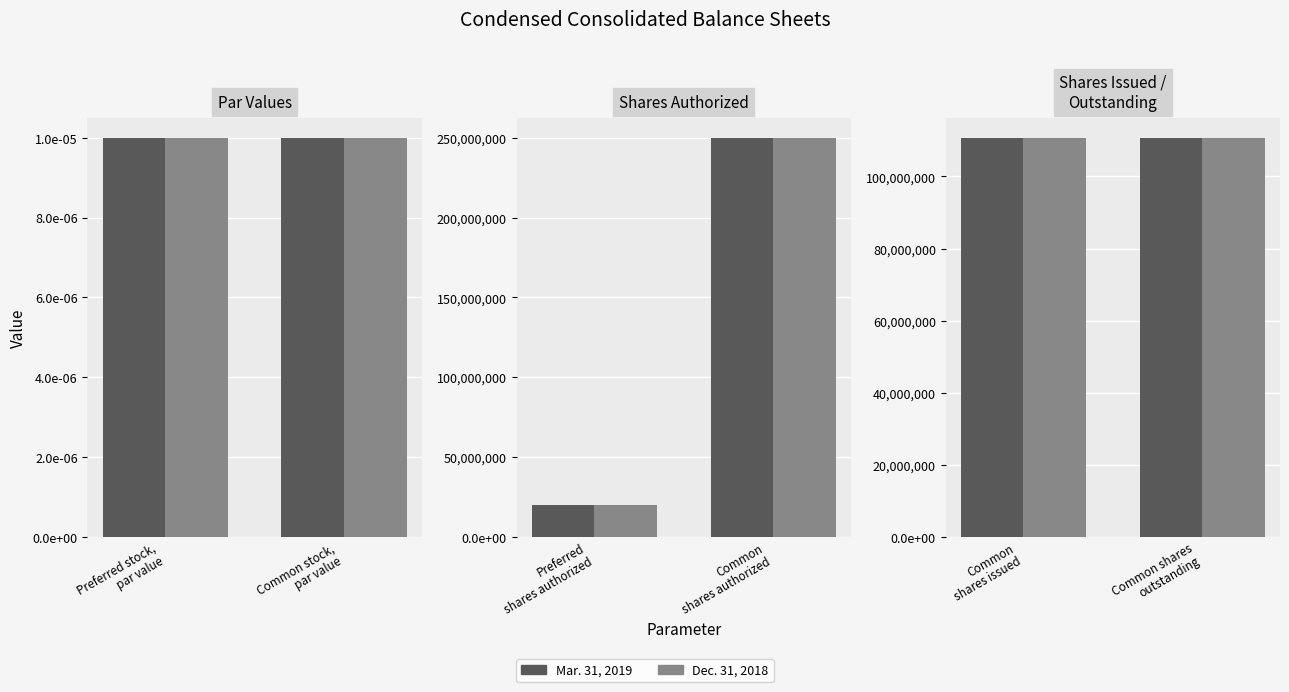

Which category has the highest value in the Mar. 31, 2019 series?

Common stock, shares authorized